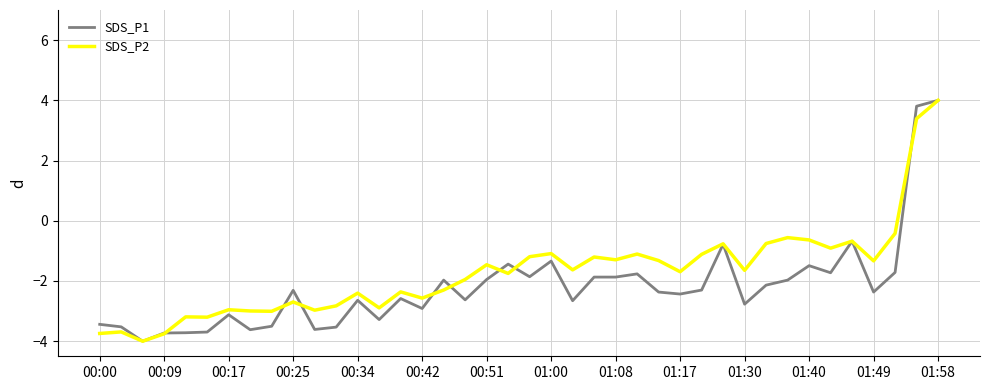

What is the highest value of the SDS_P2 series?

4.0